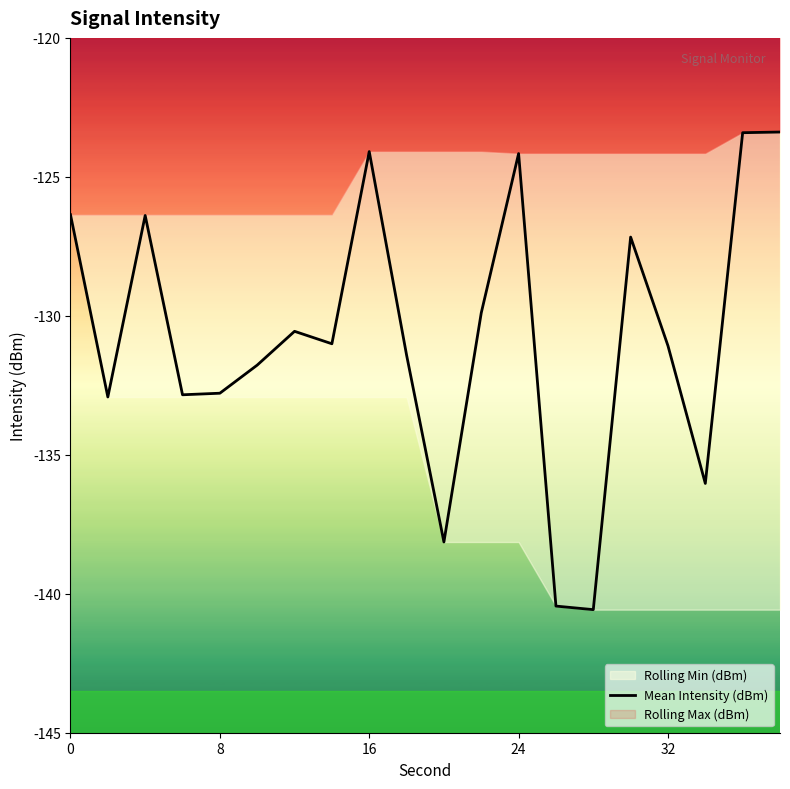

True or false: Mean Intensity (dBm) has a value of -132.8 at 8.

True